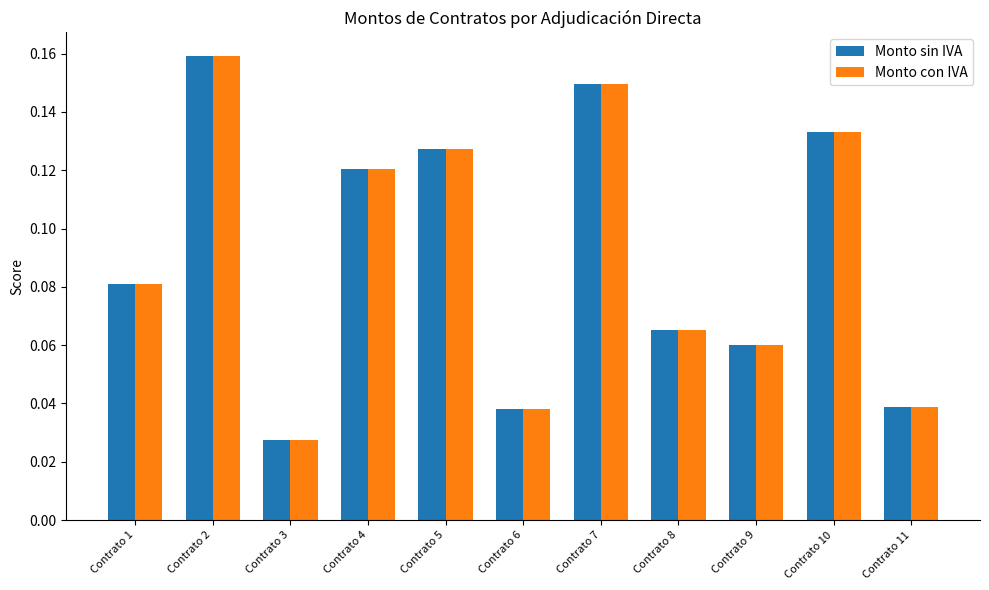

What is the sum of all Monto sin IVA values?

1.0